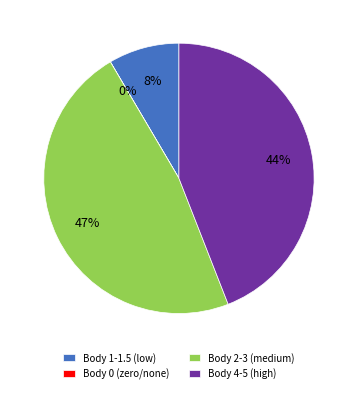

What is the largest slice in the pie chart?

Body 2-3 (medium)